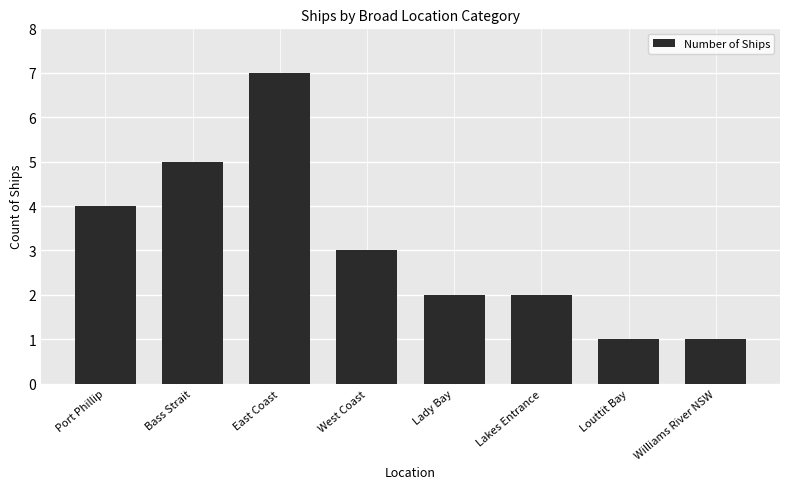

Which has a higher value, East Coast or Williams River NSW?

East Coast